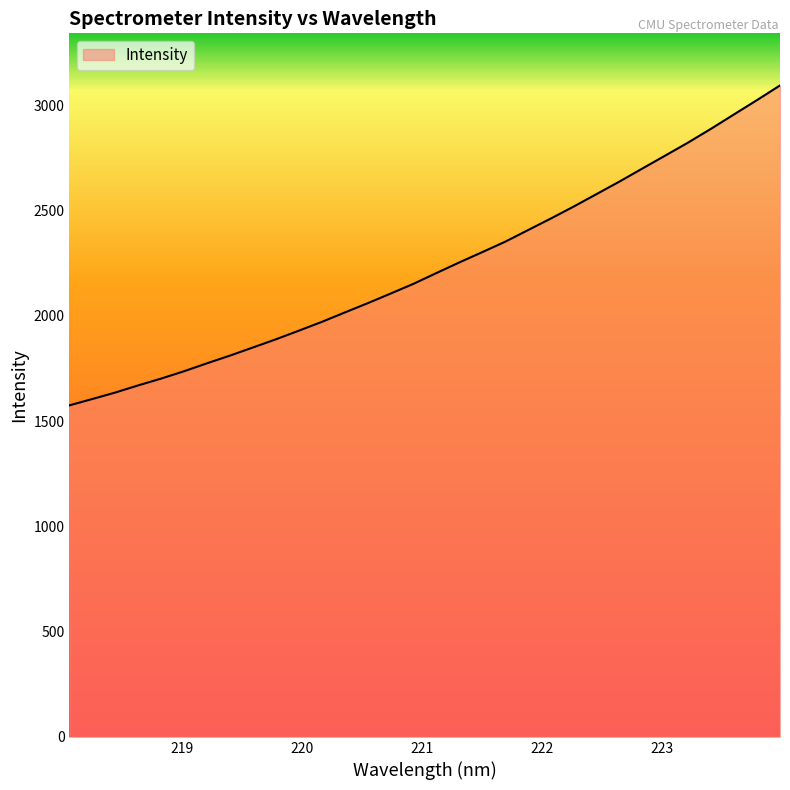

What is the maximum value shown in the chart?

3094.8